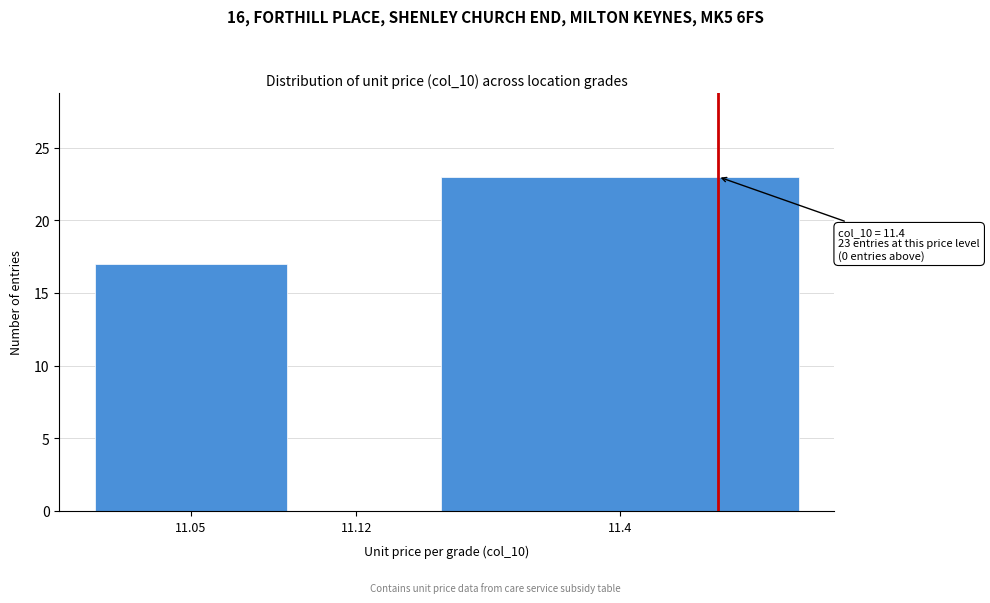

Reading right to left, transcribe all the data shown in this chart.

11.4=23	11.12=0	11.05=17